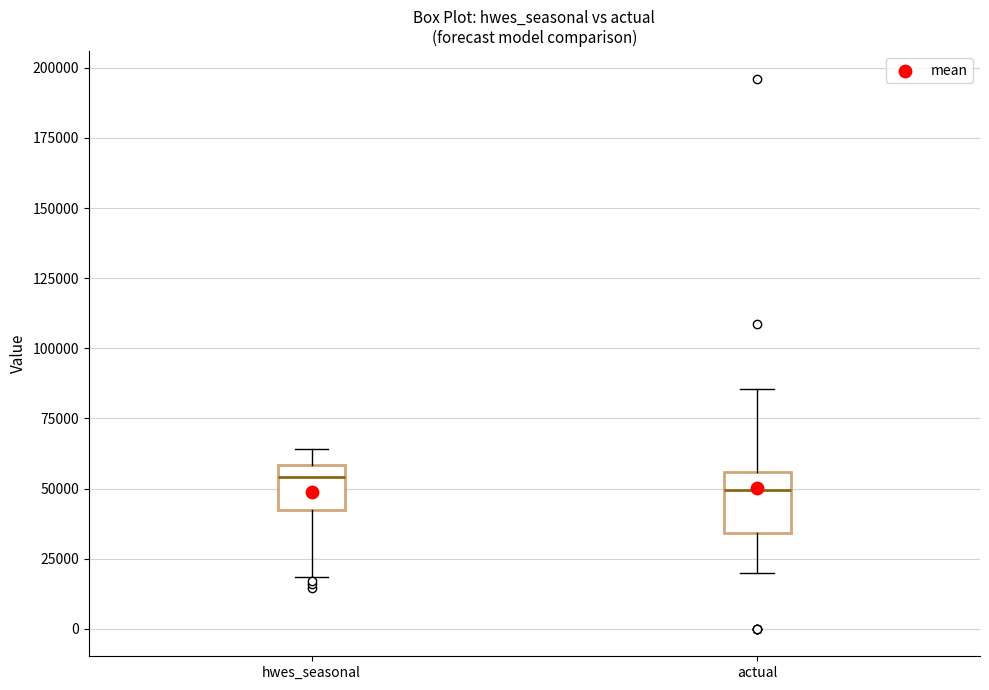

Reading left to right, transcribe this box plot: for each box, give where its median line is, the range the box spans, and where its two whiskers end, as read against the y-axis. The values are not printed on the chart, so give them approximately, as read against the axis.

hwes_seasonal: median 55000, box 40000 to 60000, whiskers 20000 to 65000
actual: median 50000, box 35000 to 55000, whiskers 20000 to 85000